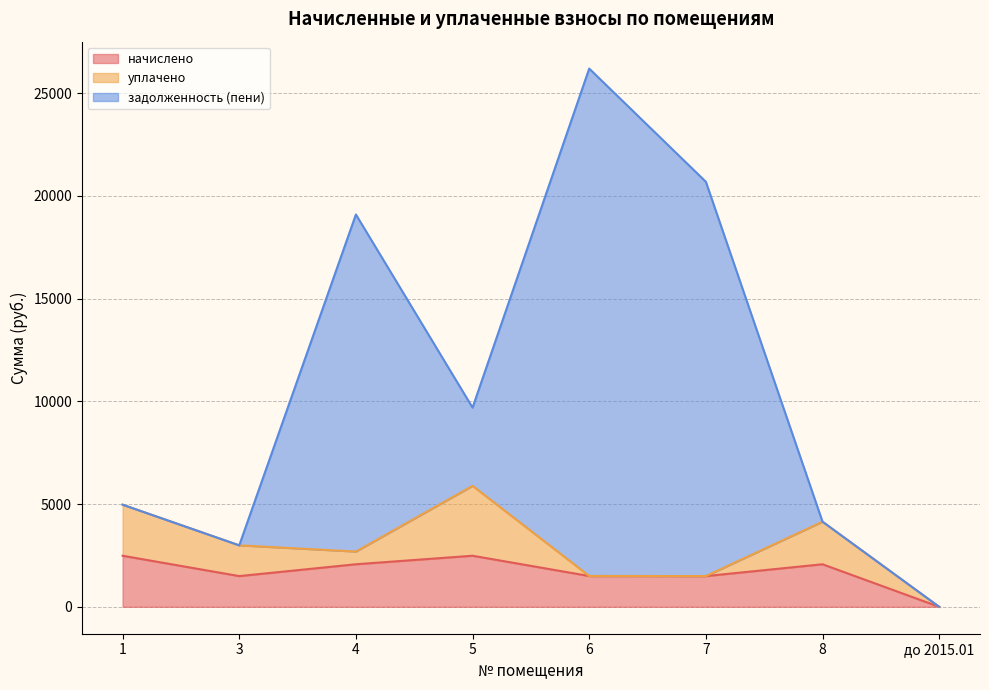

How many values in the задолженность (пени) series exceed 9694?

4